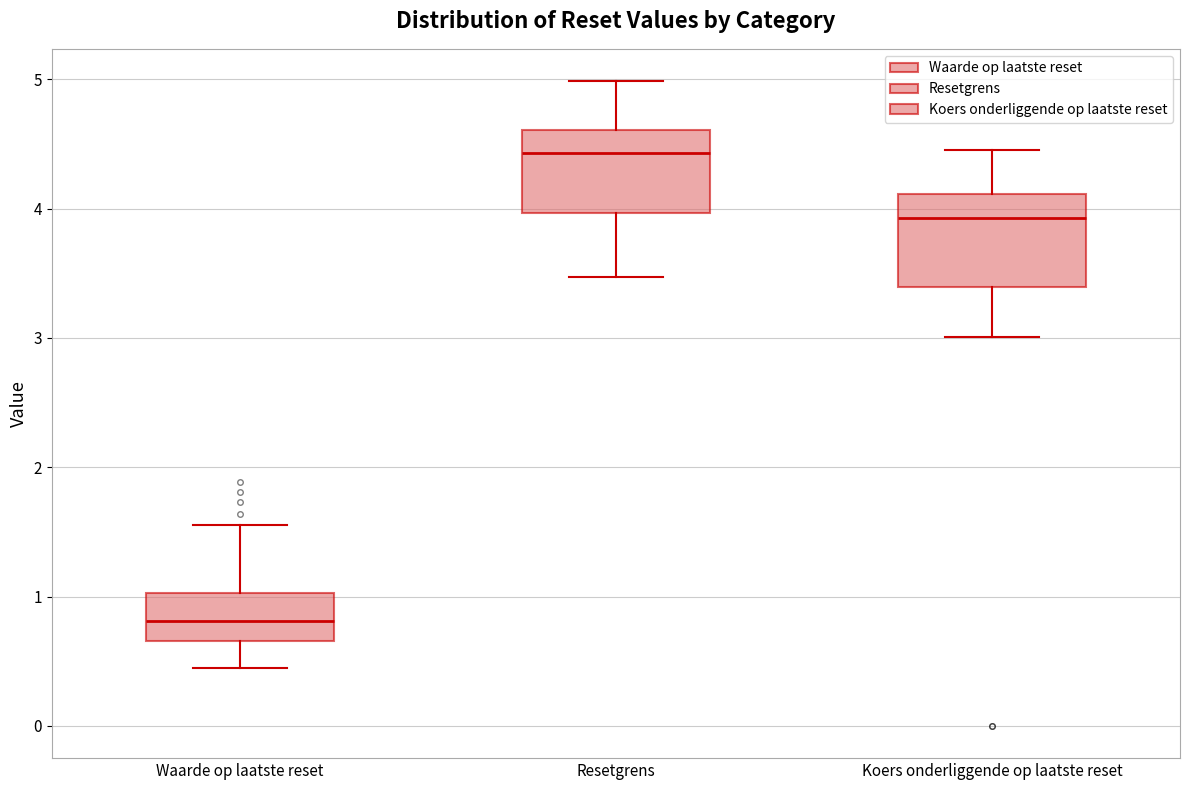

Reading left to right, read every box against the y-axis: the position of its median line, the range the box covers, and the ends of its whiskers. The values are not printed on the chart, so give them approximately, as read against the axis.

Waarde op laatste reset: median 0.8, box 0.7 to 1.0, whiskers 0.5 to 1.6
Resetgrens: median 4.4, box 4.0 to 4.6, whiskers 3.5 to 5.0
Koers onderliggende op laatste reset: median 3.9, box 3.4 to 4.1, whiskers 3.0 to 4.5